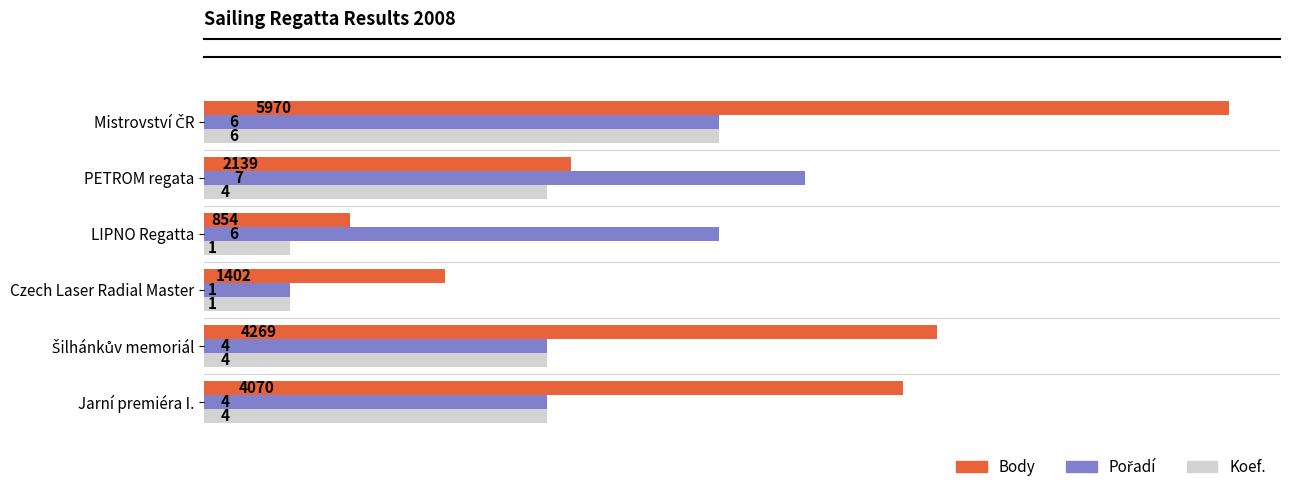

How many values in the Koef. series exceed 2000?

1